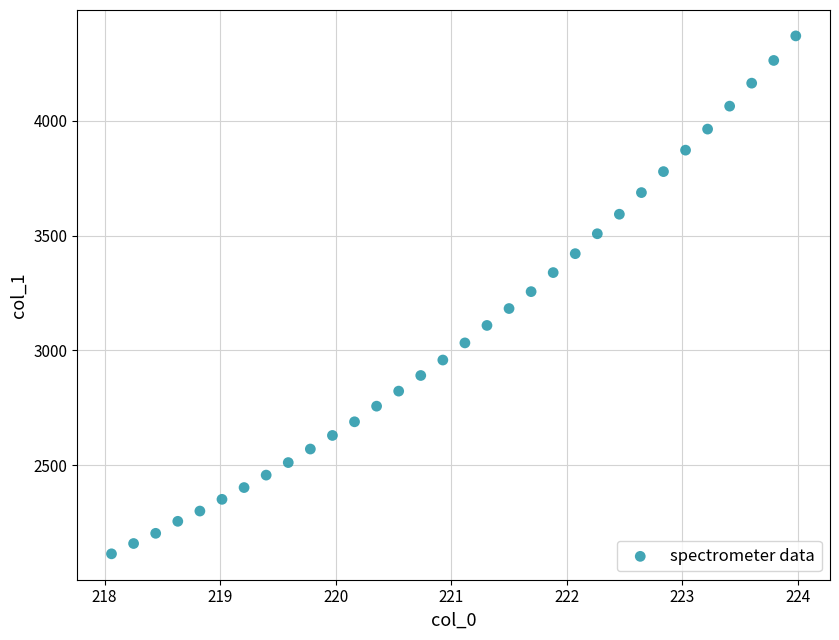

What is the range of X values (max minus min)?

5.9